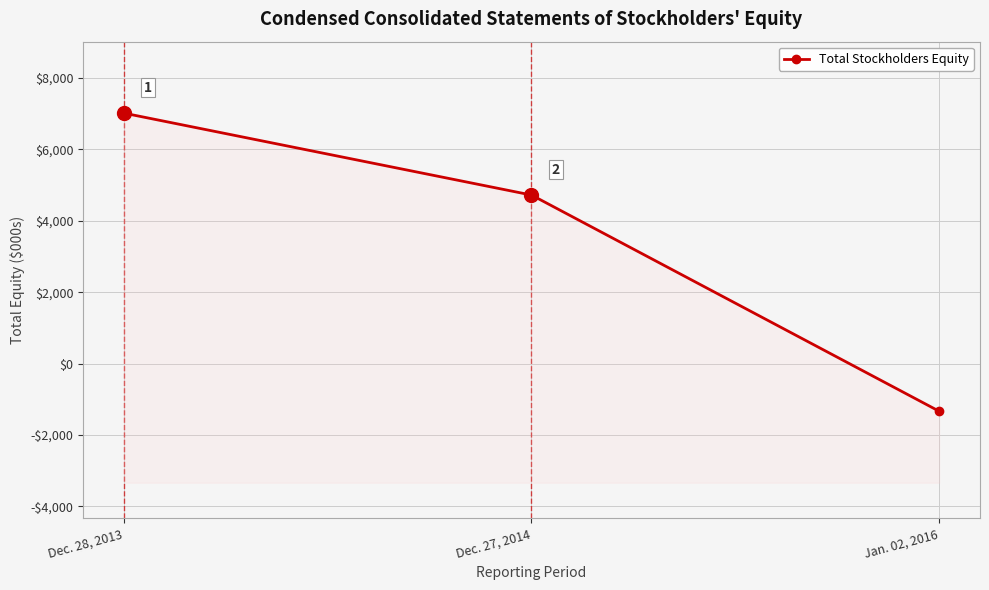

What is the smallest value displayed?

-1334